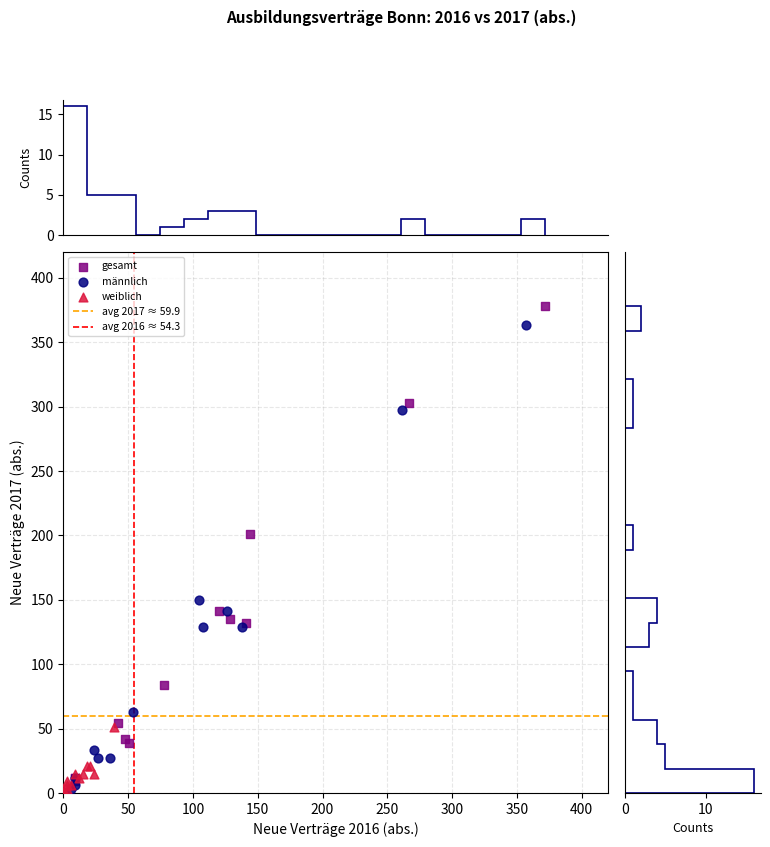

Which series has the widest spread of Y values?

gesamt